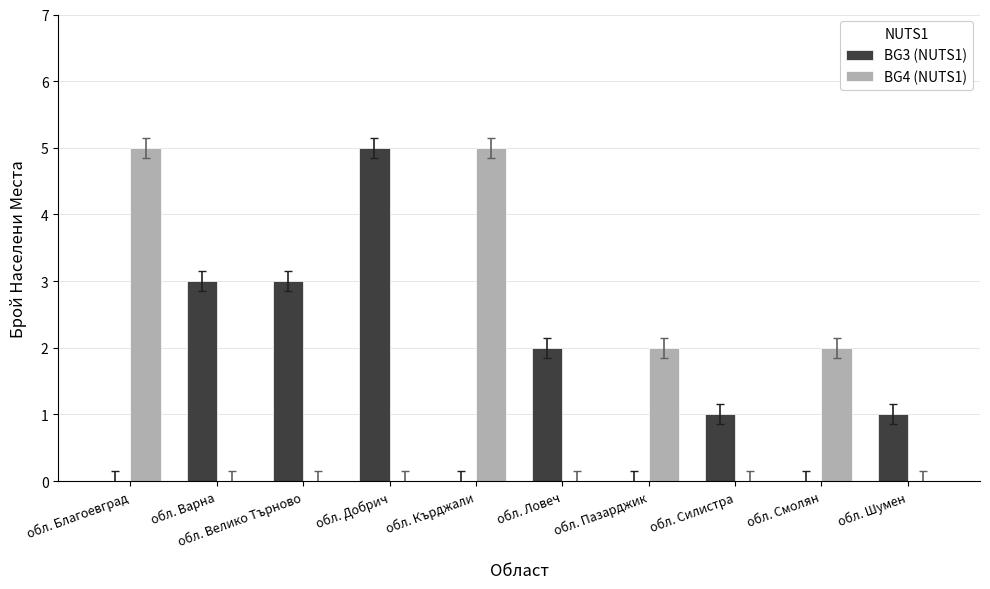

The value of BG4 (NUTS1) at обл. Велико Търново is -3. True or false?

False